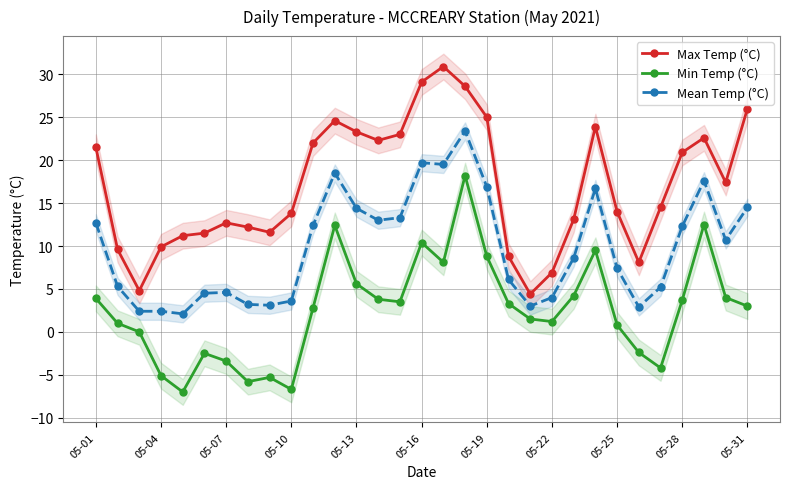

What is the minimum value for Mean Temp (°C)?

2.1